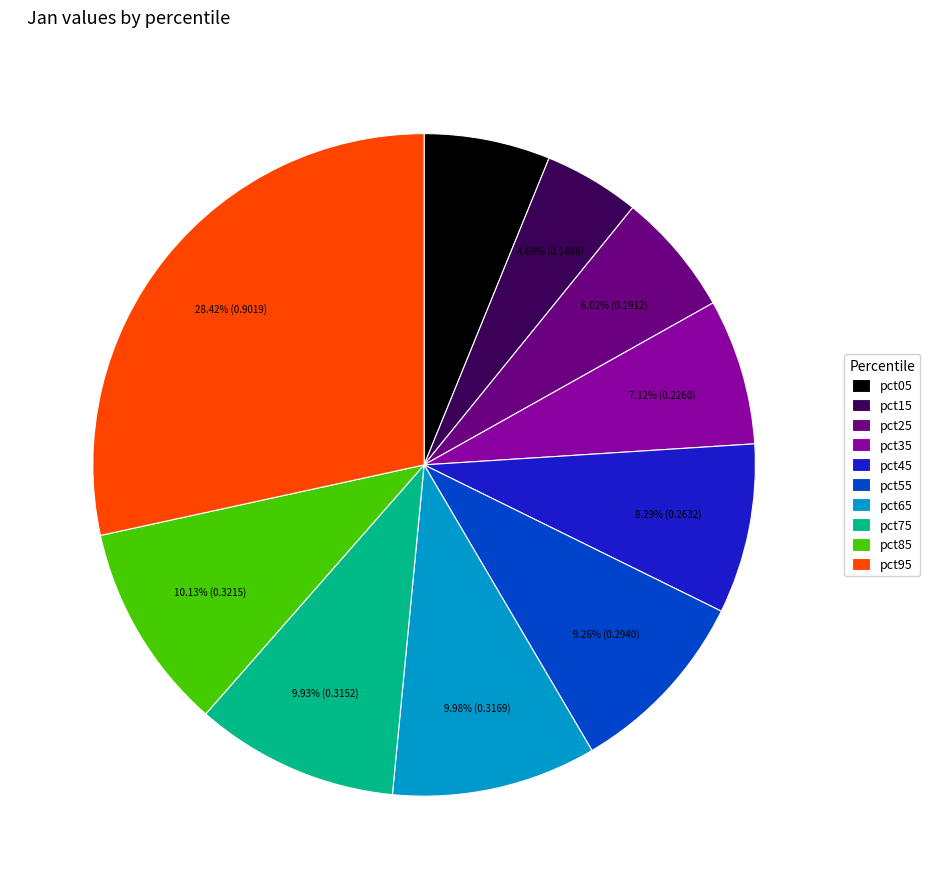

Does pct75 account for over 50% of the chart?

No